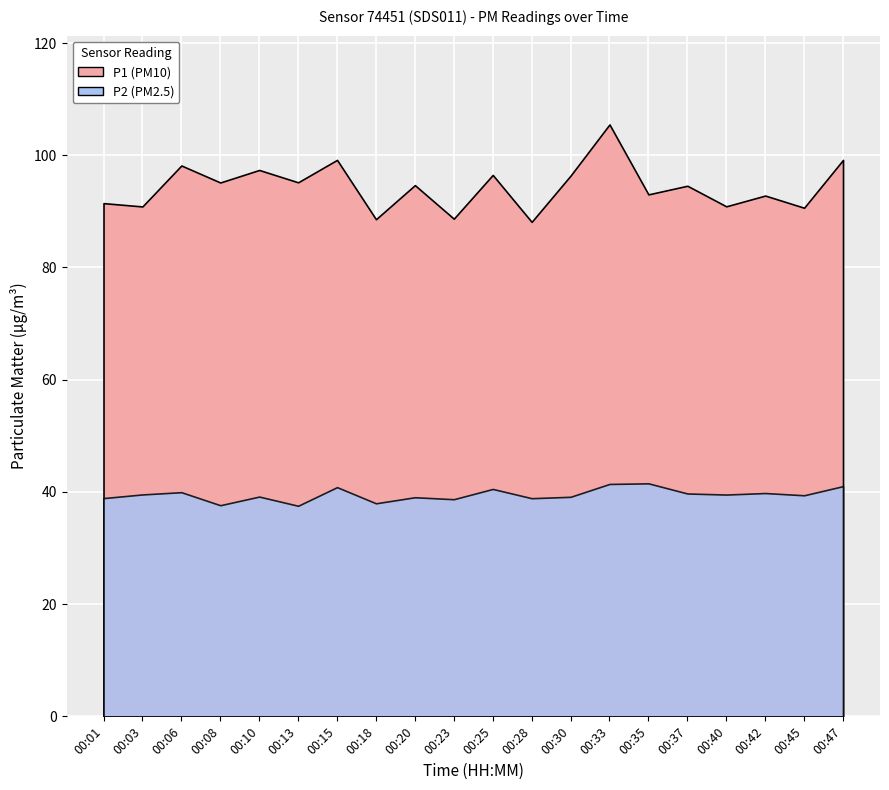

What is the difference between the maximum and minimum values in the P1 series?

17.4